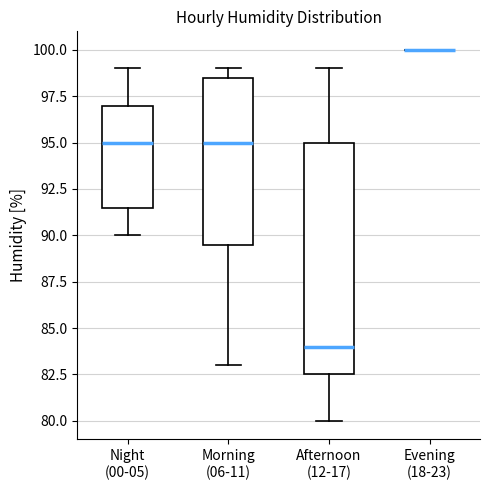

Which box is the tallest, from its lower edge to its upper edge?

Afternoon (12-17)